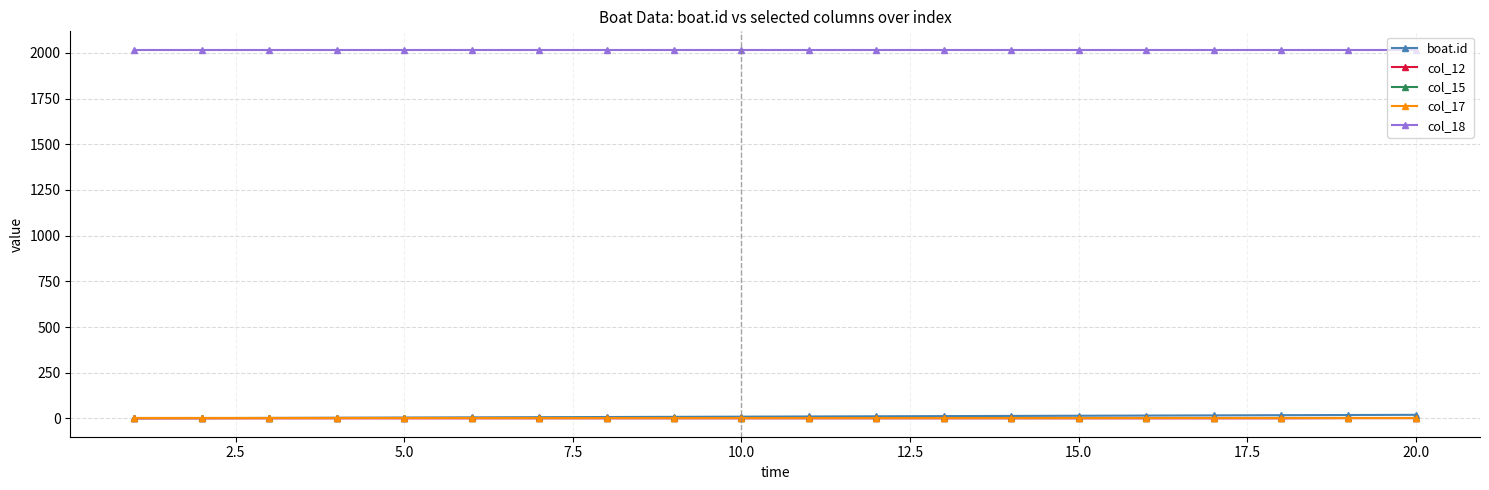

Is this an area chart (filled region under the line)?

No